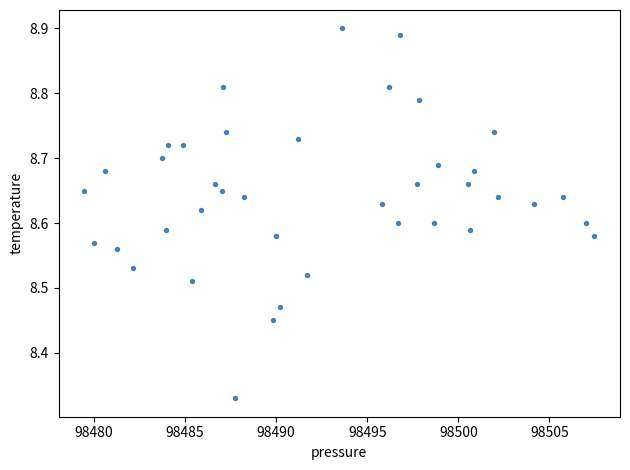

What is the range of X values (max minus min)?

28.0